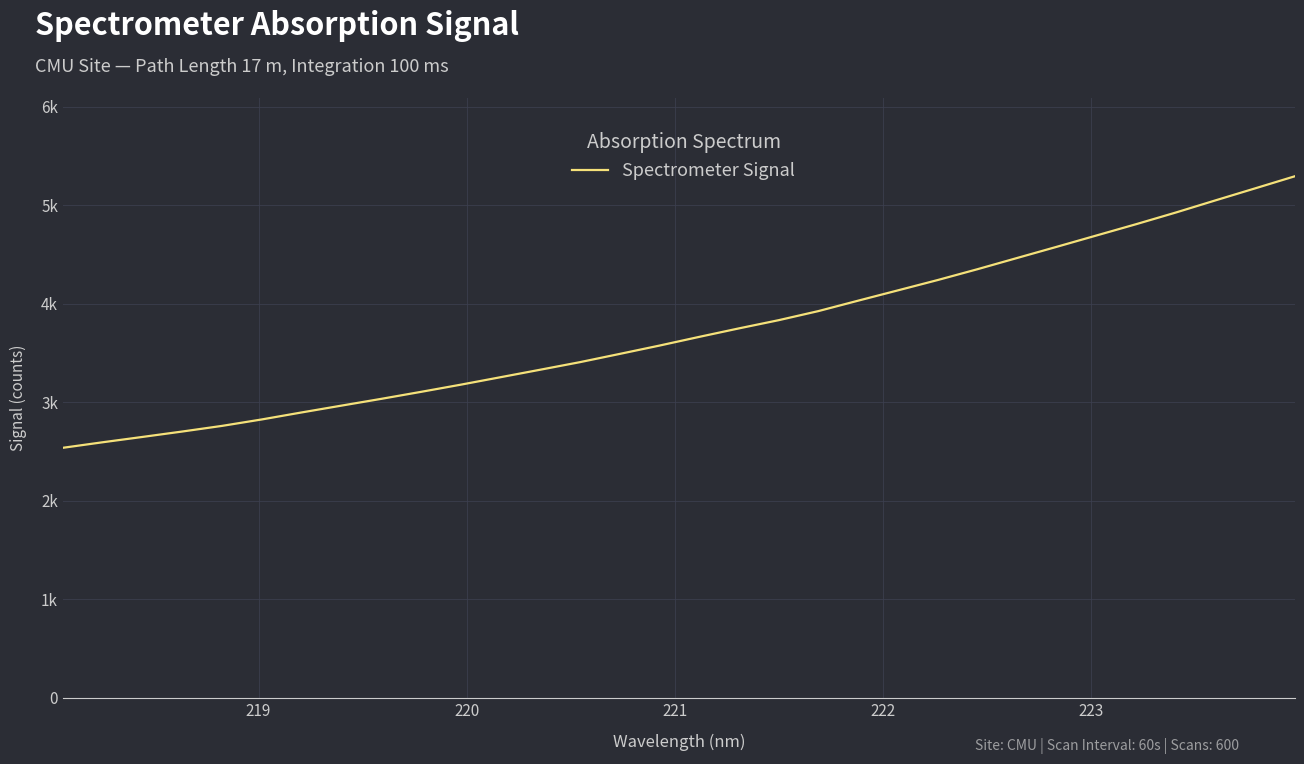

True or false: there are more than 1 points higher than both neighbors.

False